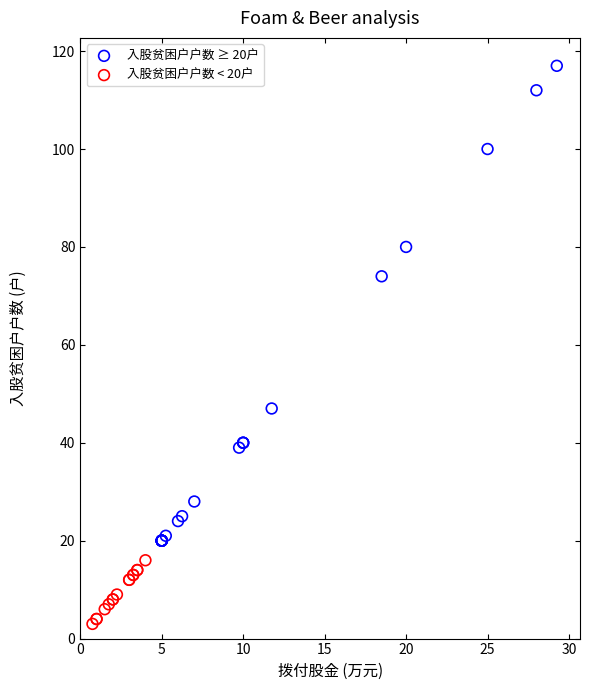

Which series contains the lowest Y value?

入股贫困户户数 < 20户